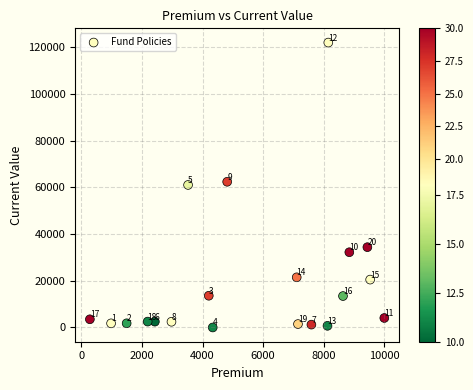

What Y value in the scatter plot is closest to 61008?

61044.3